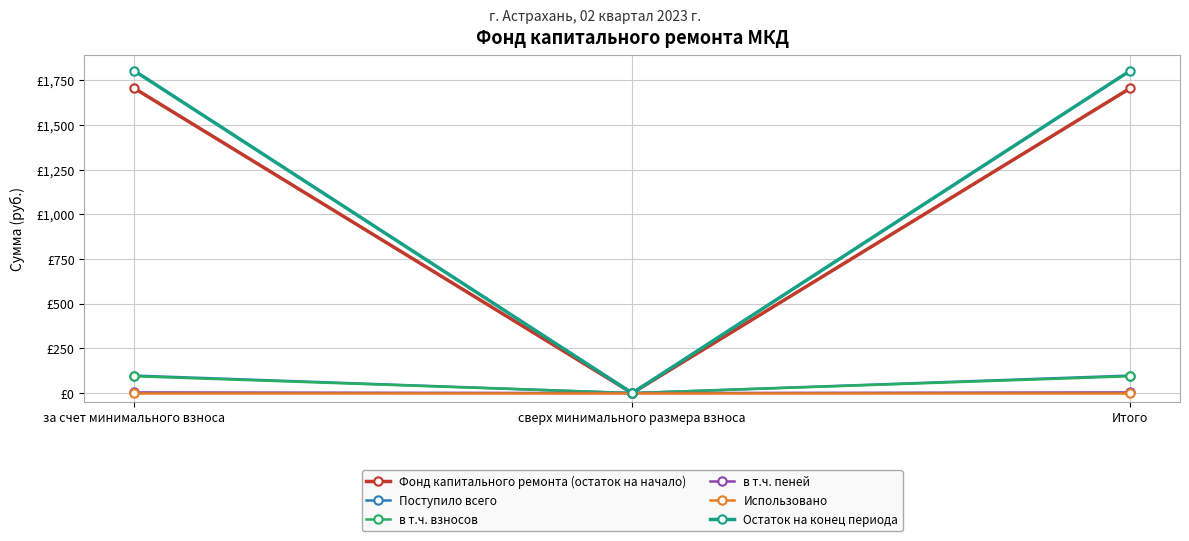

What is the label of the 3rd point from the right?

за счет минимального взноса